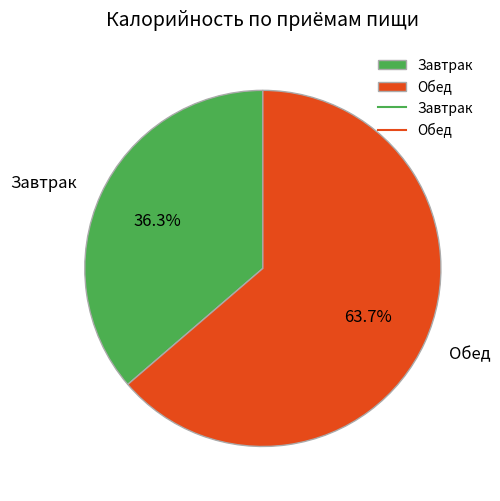

To the nearest percent, what is the combined percentage of Завтрак and Обед?

100%